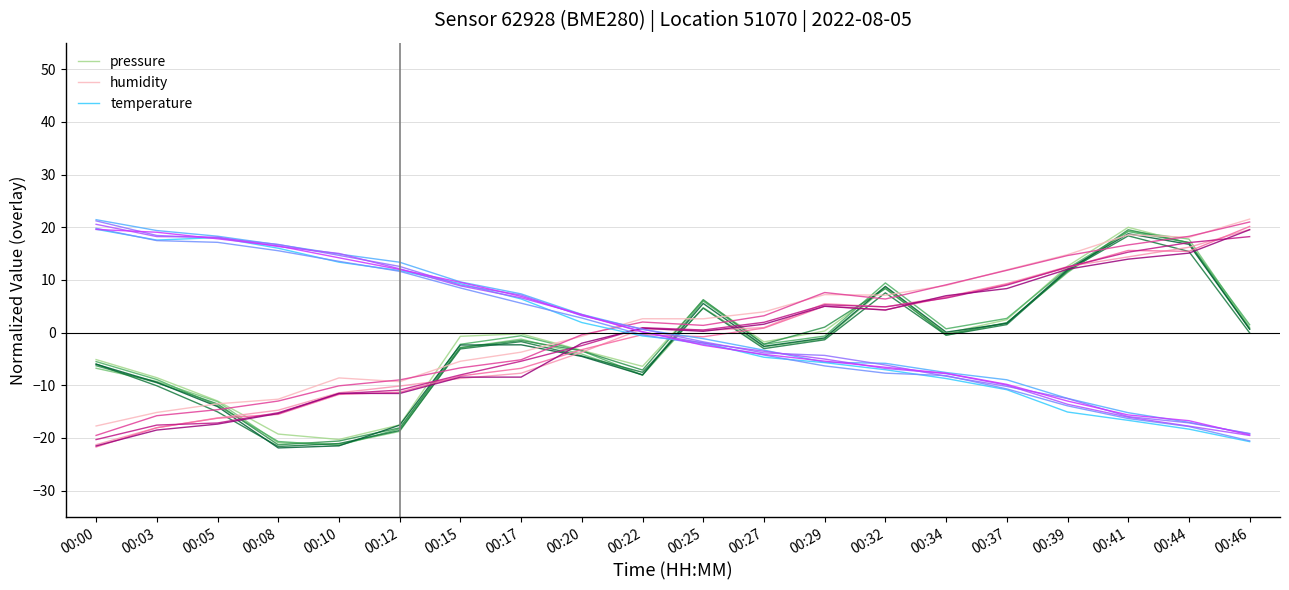

Is it true that humidity equals 18.6 at 00:41?

True